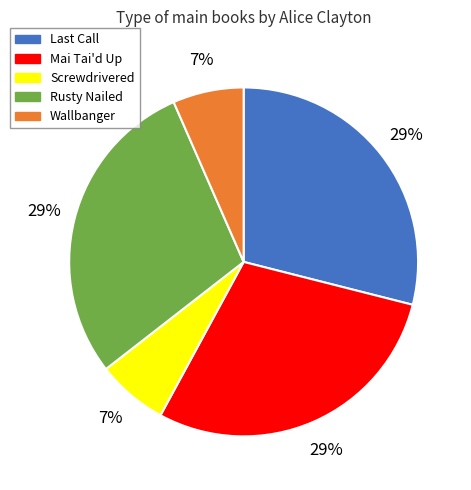

Count the number of slices in the pie.

5